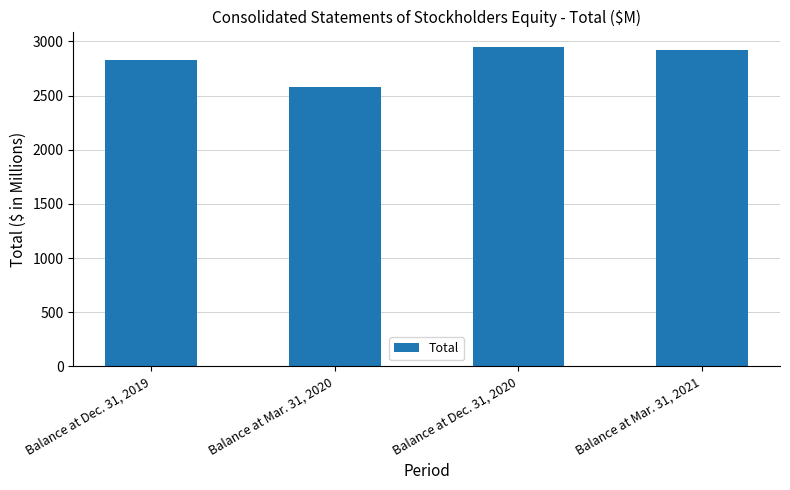

What is the minimum value shown in the chart?

2575.2